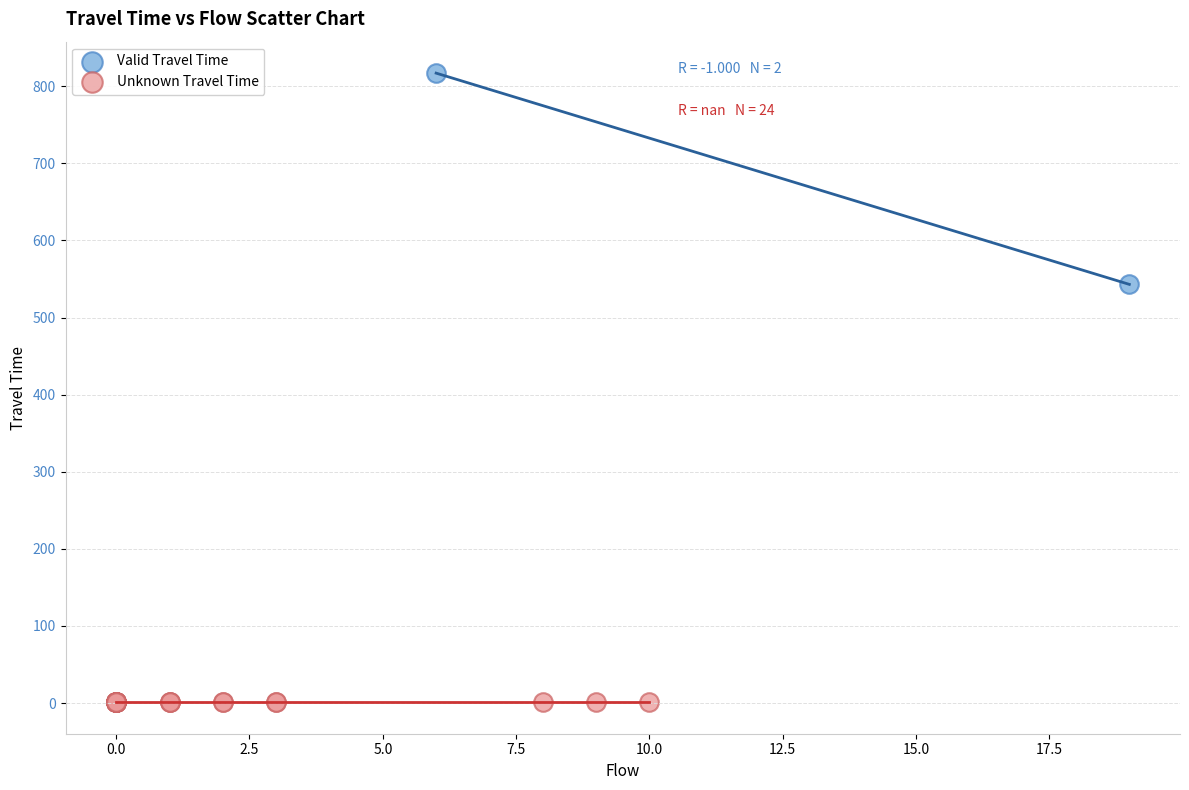

What are all the series names shown in the legend?

Valid Travel Time, Unknown Travel Time